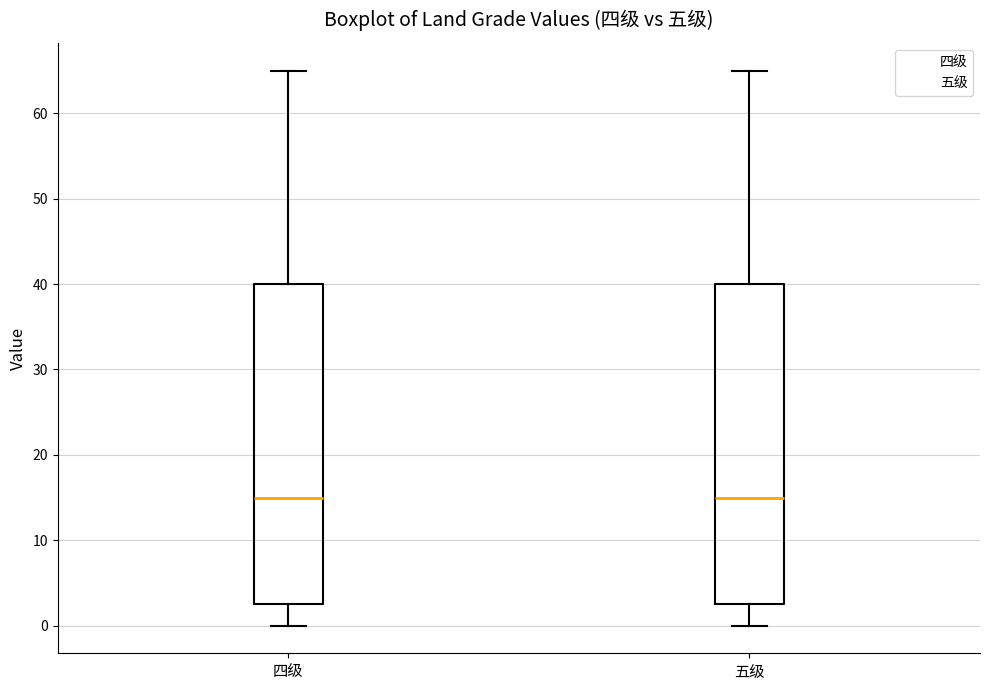

Reading left to right, transcribe this box plot: for each box, give where its median line is, the range the box spans, and where its two whiskers end, as read against the y-axis. The values are not printed on the chart, so give them approximately, as read against the axis.

四级: median 15, box 3 to 40, whiskers 0 to 65
五级: median 15, box 3 to 40, whiskers 0 to 65